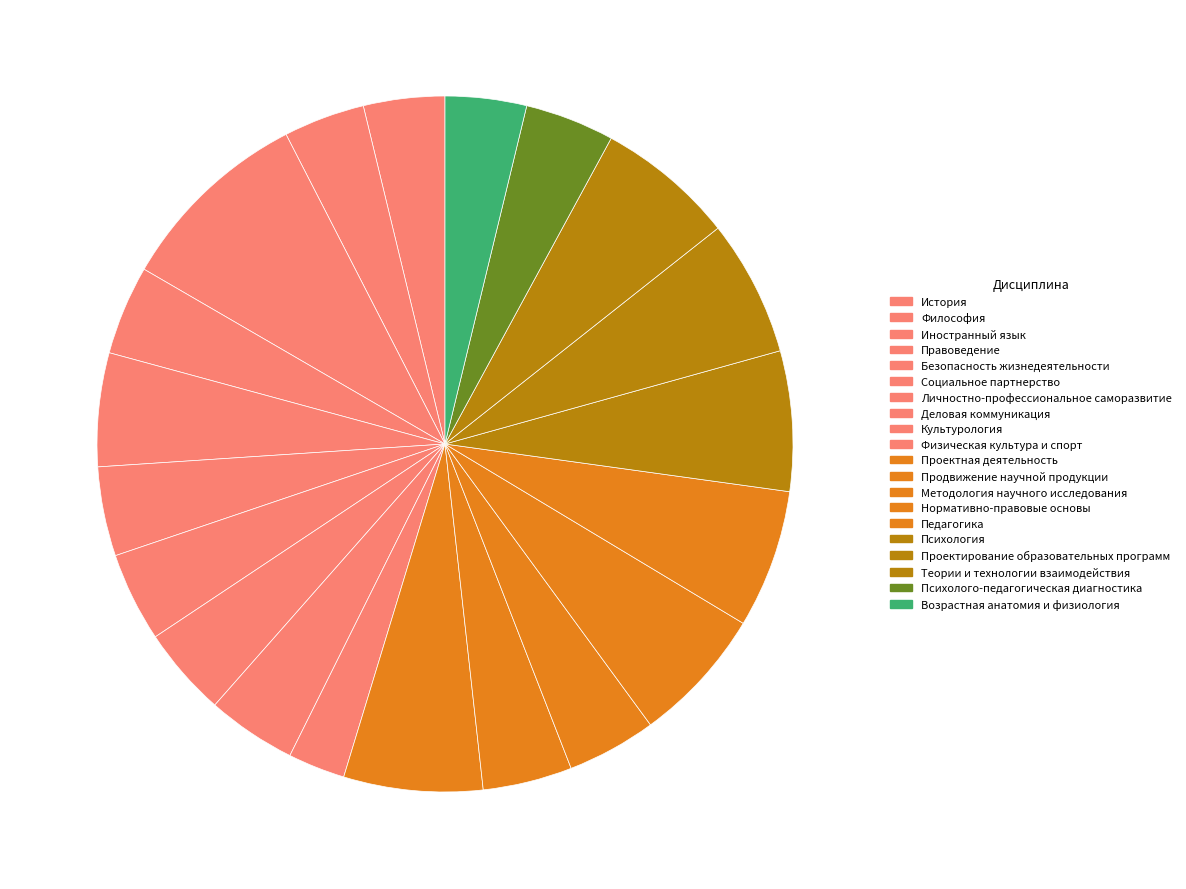

To the nearest percent, what is the difference between the Социальное партнерство and Иностранный язык slice percentages?

5%